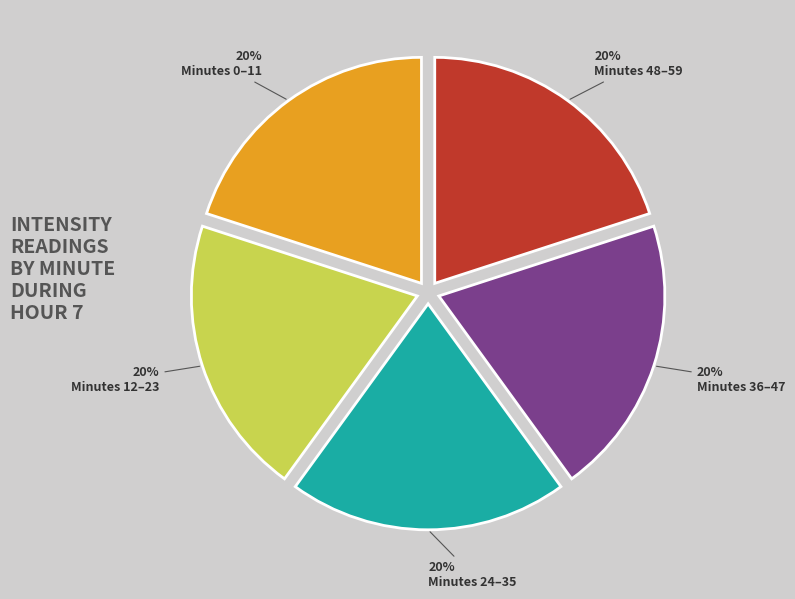

What percentage is the Minutes 12–23 slice, to the nearest percent?

20%